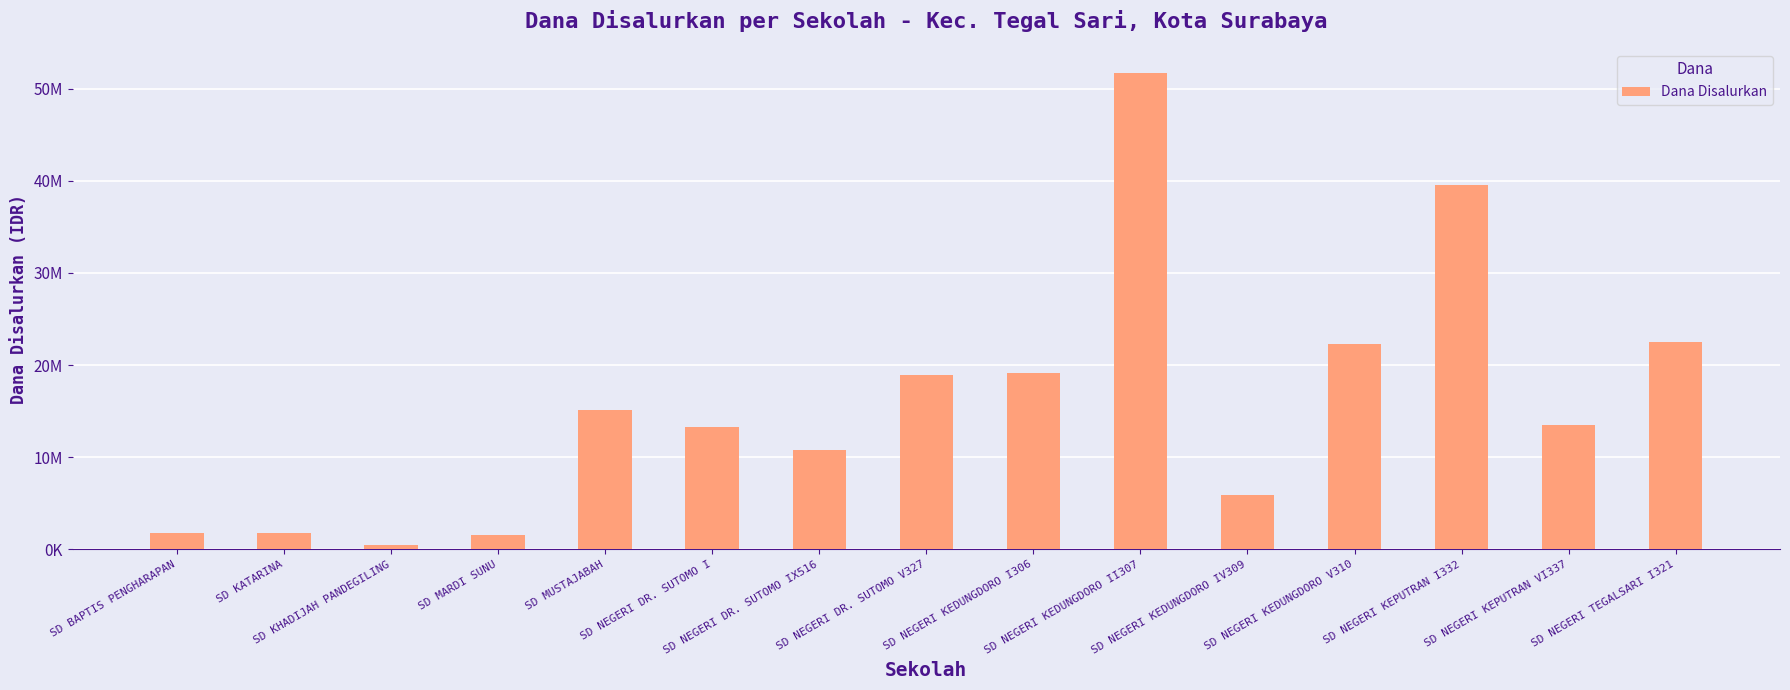

Are the bars horizontal?

No